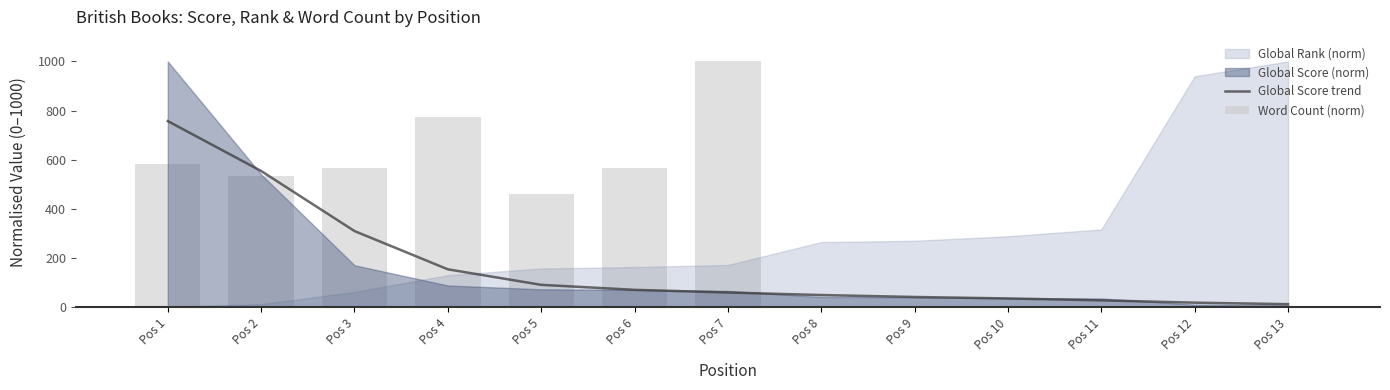

What is the difference between the Global Score trend values at Pos 4 and Pos 13?

141.7